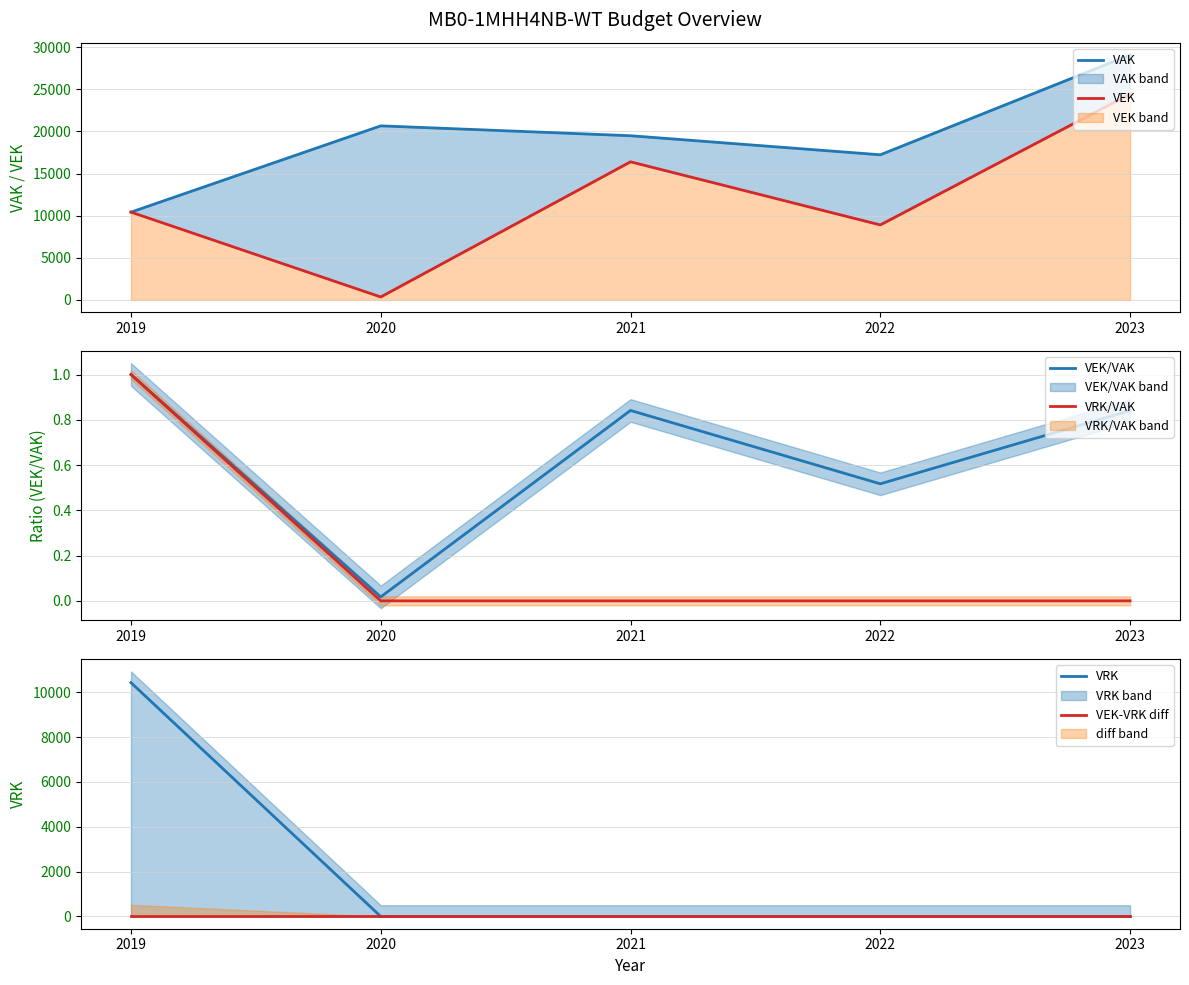

Which has a higher value, 2023 or 2019?

2023